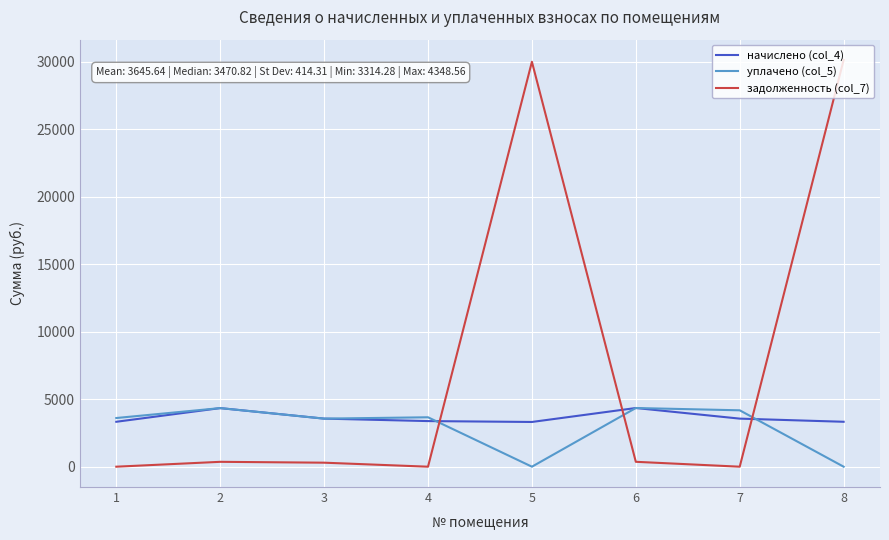

Which series has the widest spread of values?

задолженность (col_7)